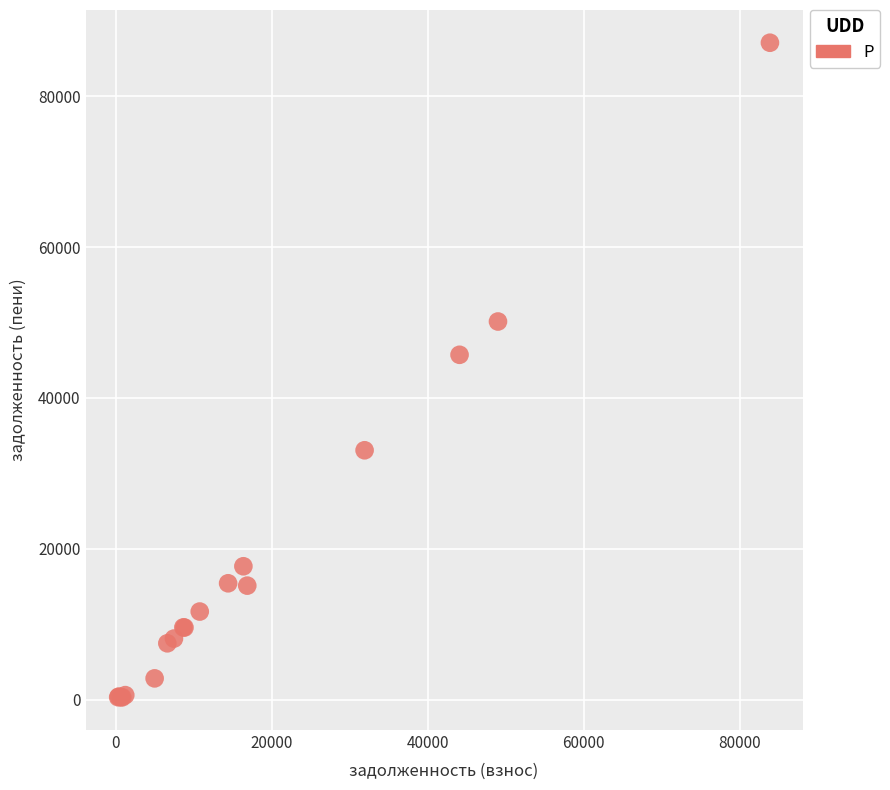

What Y value in the scatter plot is closest to 43703?

45721.7